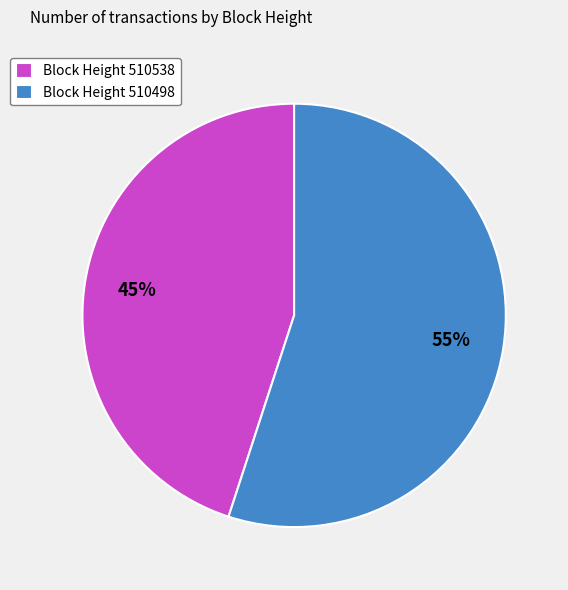

To the nearest percent, what is the difference between the largest and smallest slice percentages?

10%